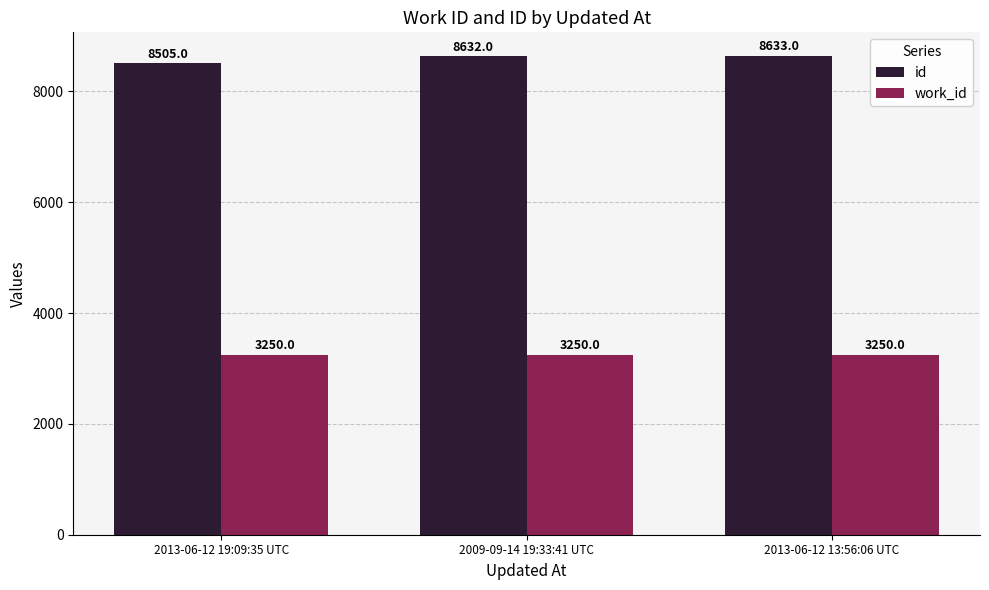

Reading right to left, transcribe all the data shown in this chart.

id: 2013-06-12 13:56:06 UTC=8633	2009-09-14 19:33:41 UTC=8632	2013-06-12 19:09:35 UTC=8505
work_id: 2013-06-12 13:56:06 UTC=3250	2009-09-14 19:33:41 UTC=3250	2013-06-12 19:09:35 UTC=3250